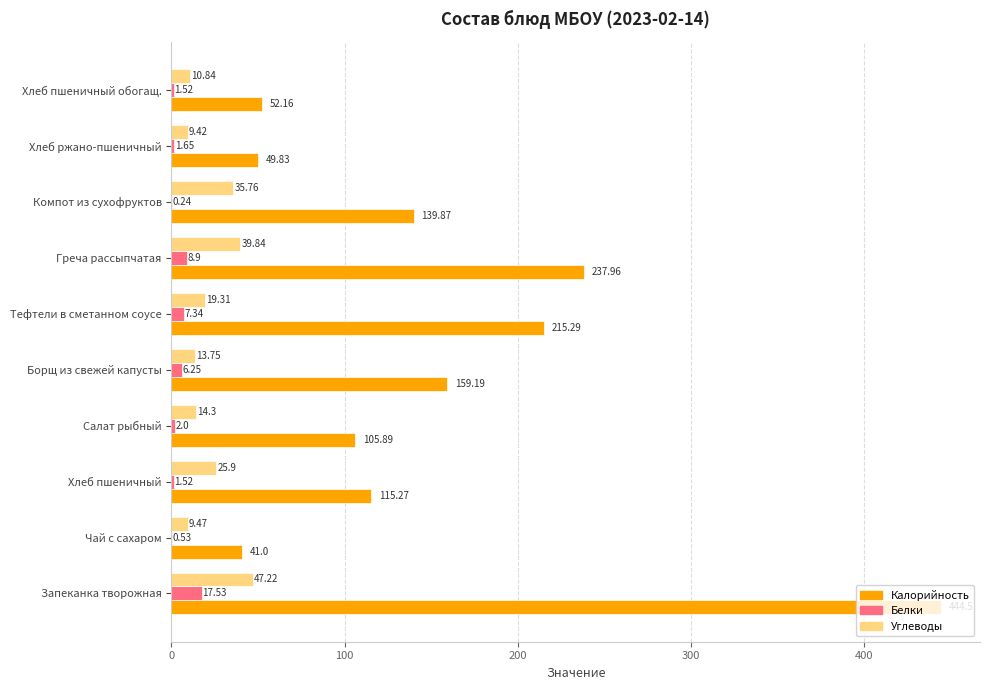

Where is Белки nearest to the value 8?

Тефтели в сметанном соусе